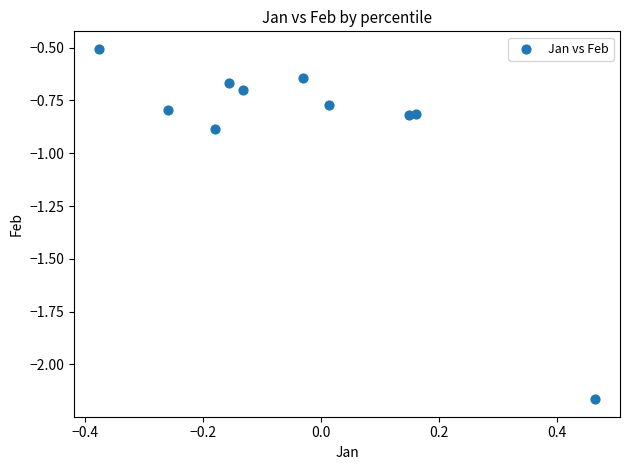

What is the average Y value?

-0.9